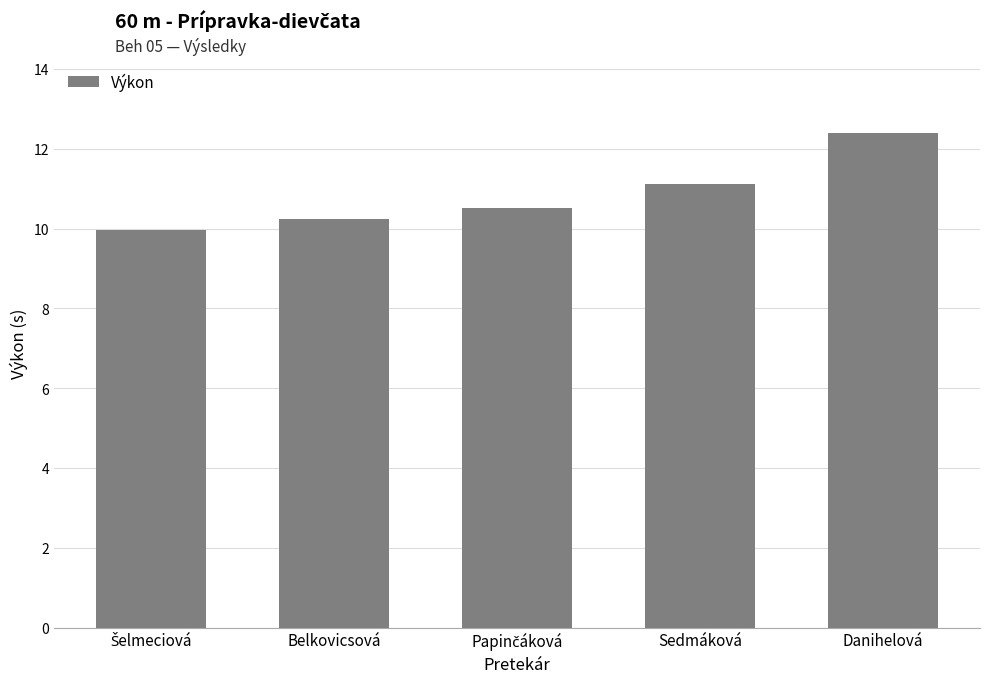

What is the value of the 1st bar from the left?

10.0